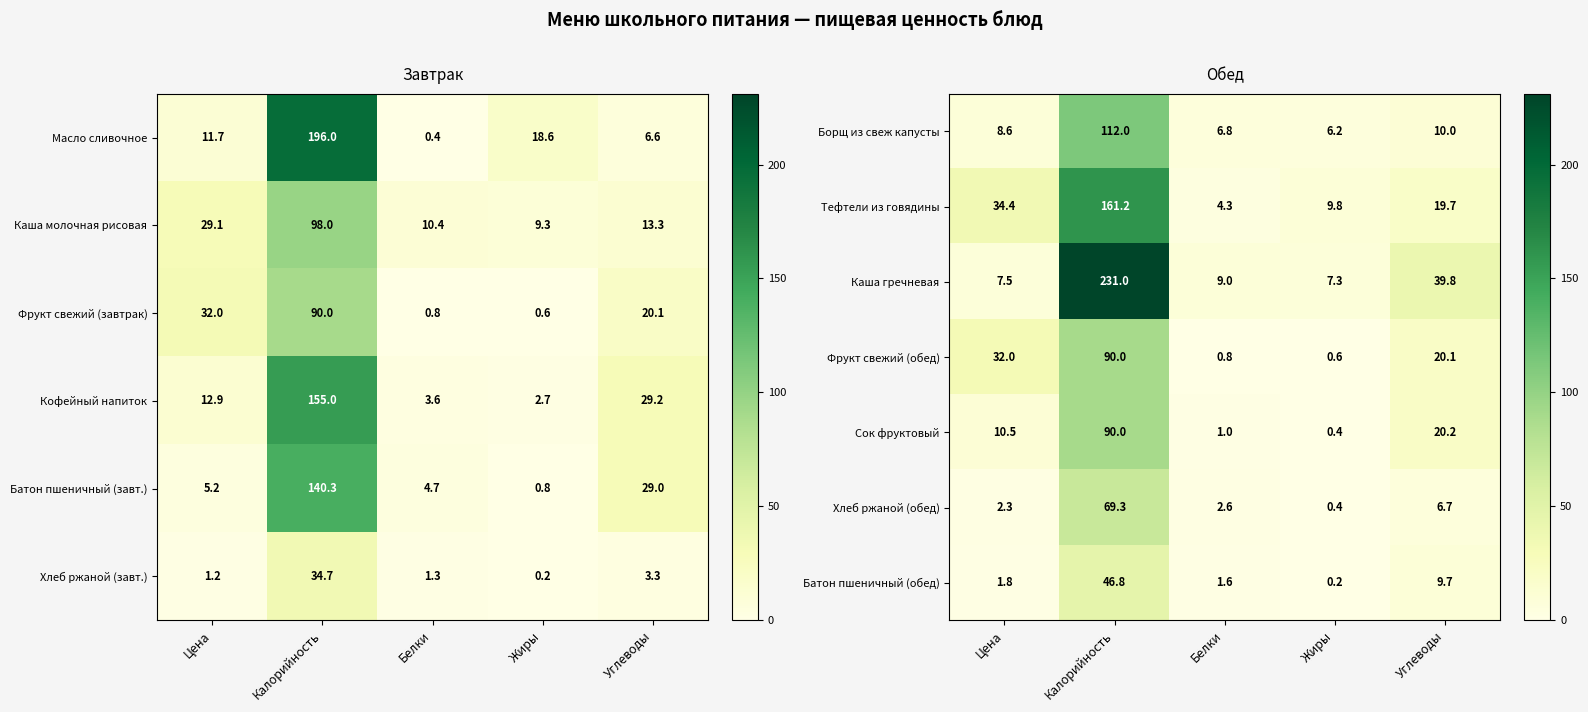

Rank the categories by Батон пшеничный (обед) value from lowest to highest.

Жиры, Белки, Цена, Углеводы, Калорийность